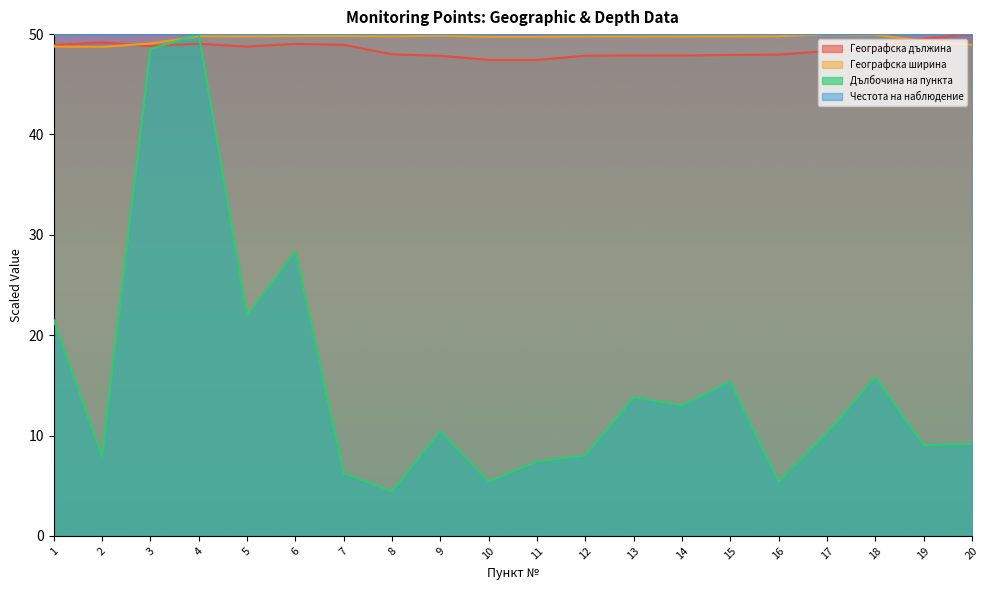

Which series ends up on top after the final intersection of Географска ширина and Географска дължина?

Географска дължина